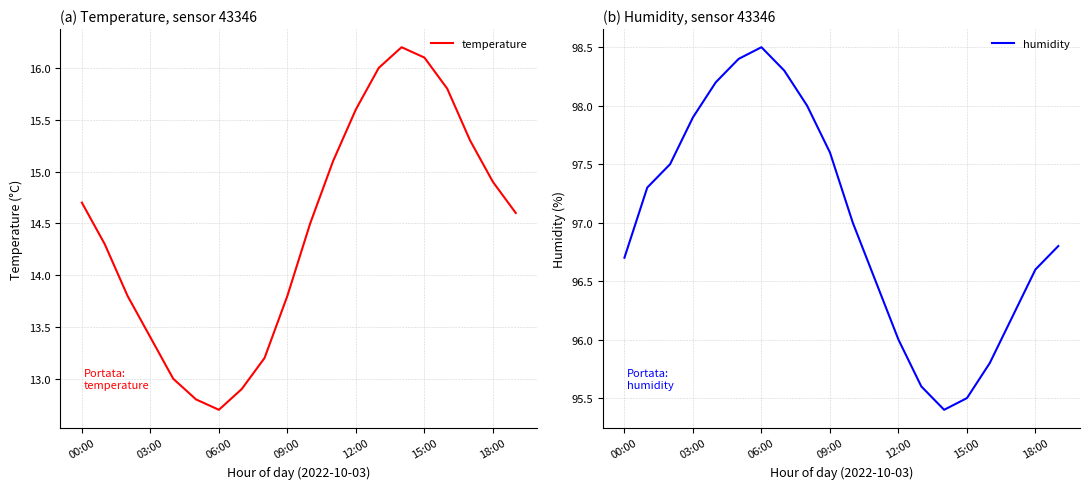

Is it true that temperature equals 9.2 at 14?

False